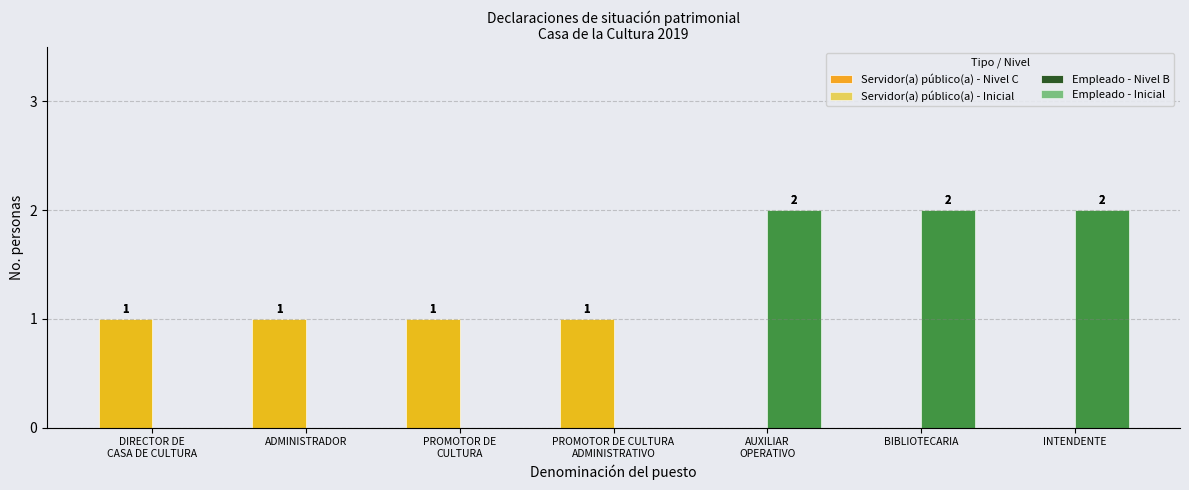

The value of Servidor(a) público(a) - Inicial at ADMINISTRADOR is 1. True or false?

True